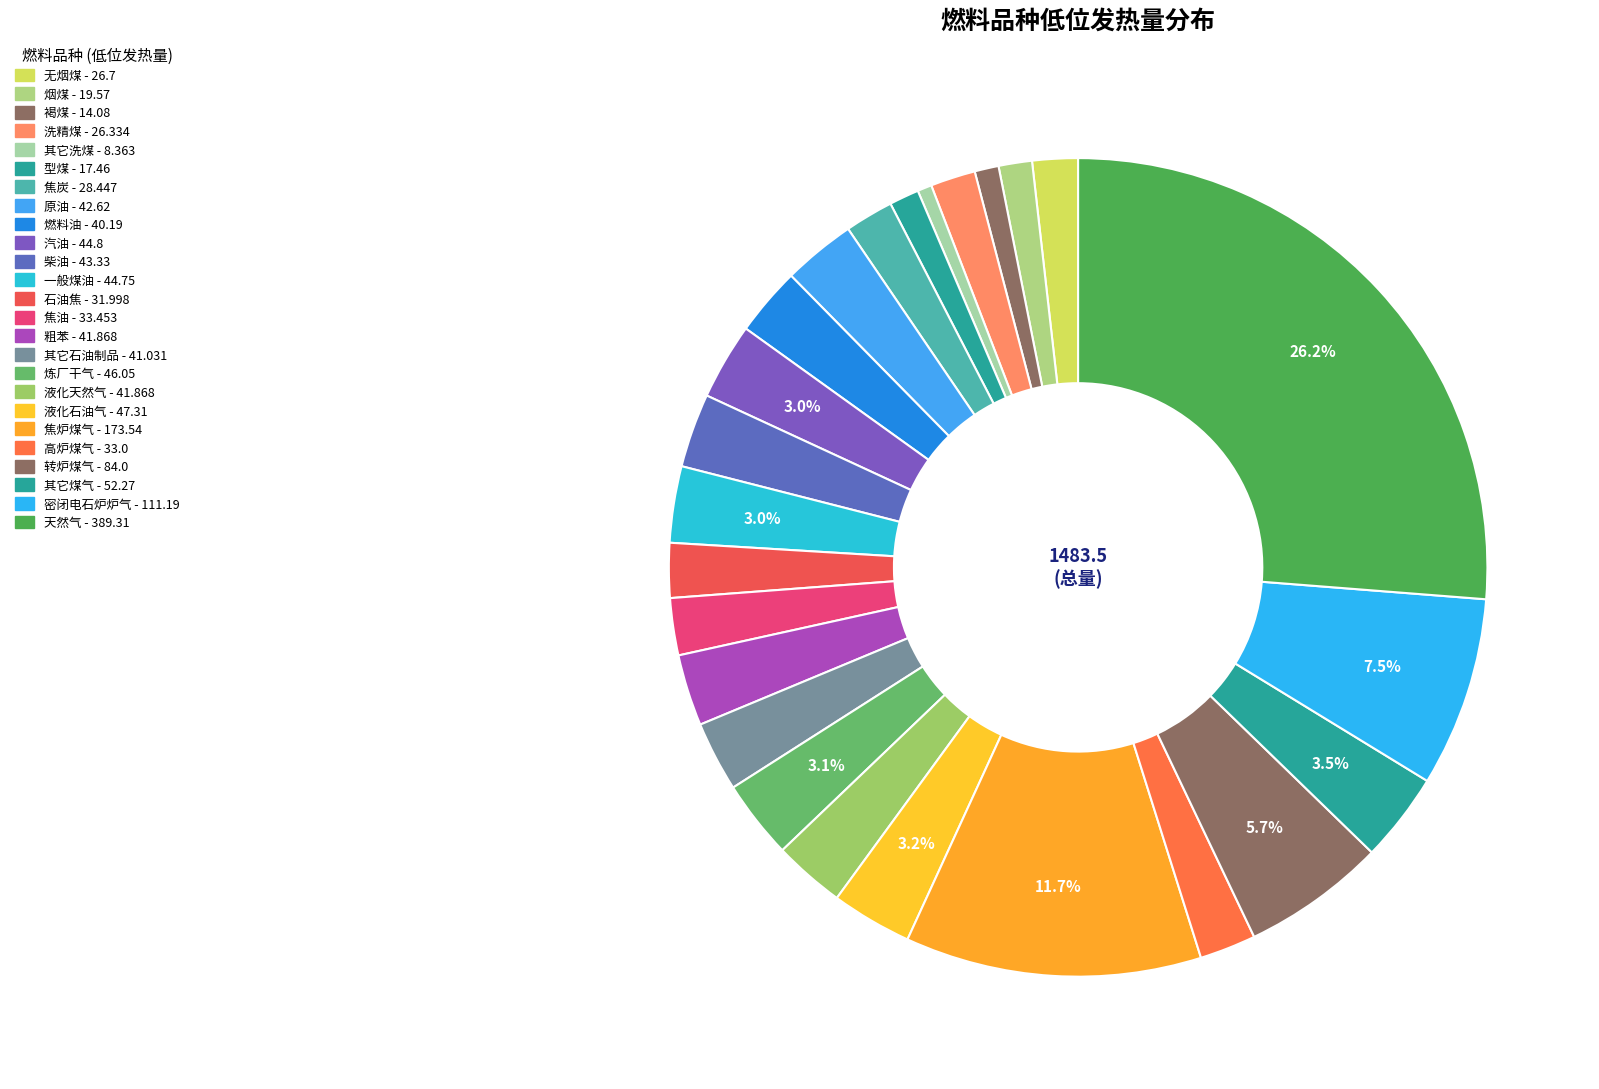

What is the ratio of the value at 型煤 to the value at 原油?

0.4